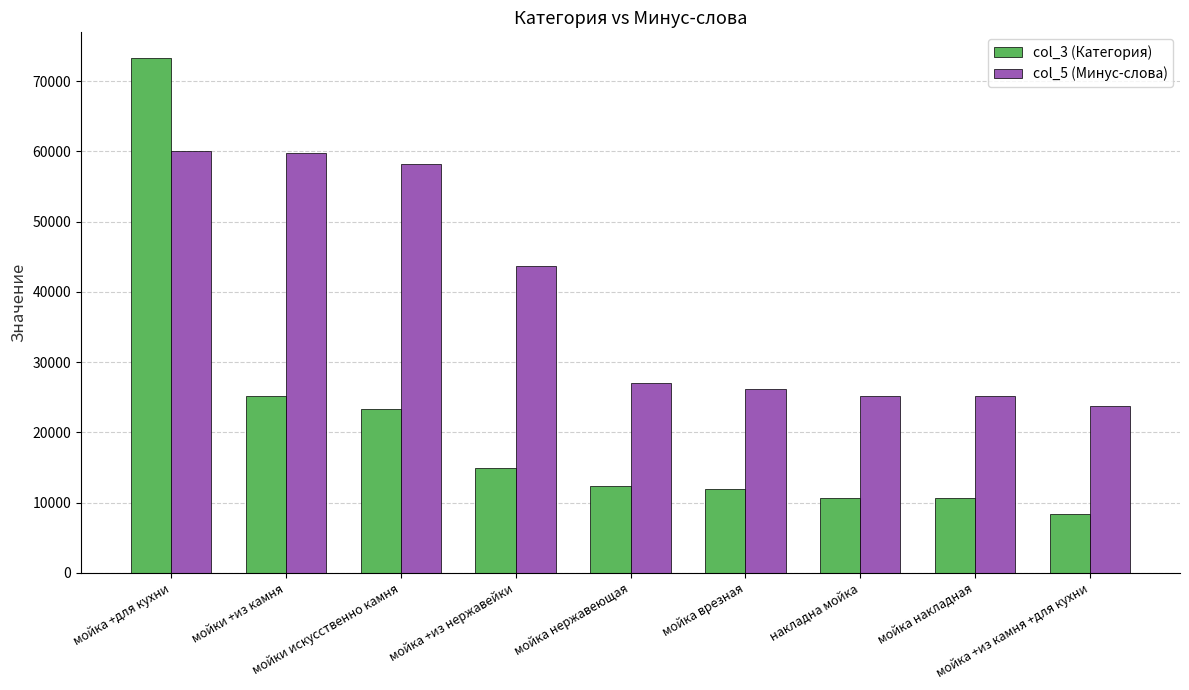

Which series has the largest range (max minus min)?

col_3 (Категория)